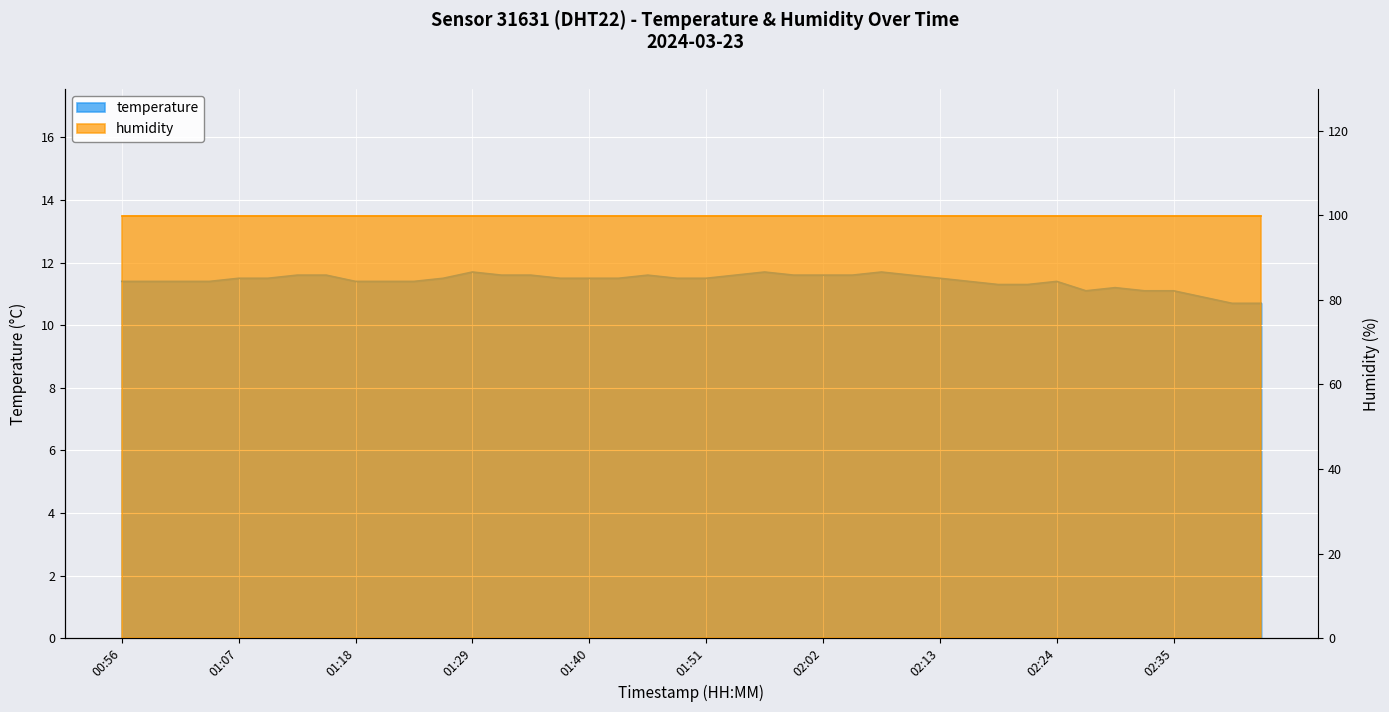

Where is the first local maximum?

01:29